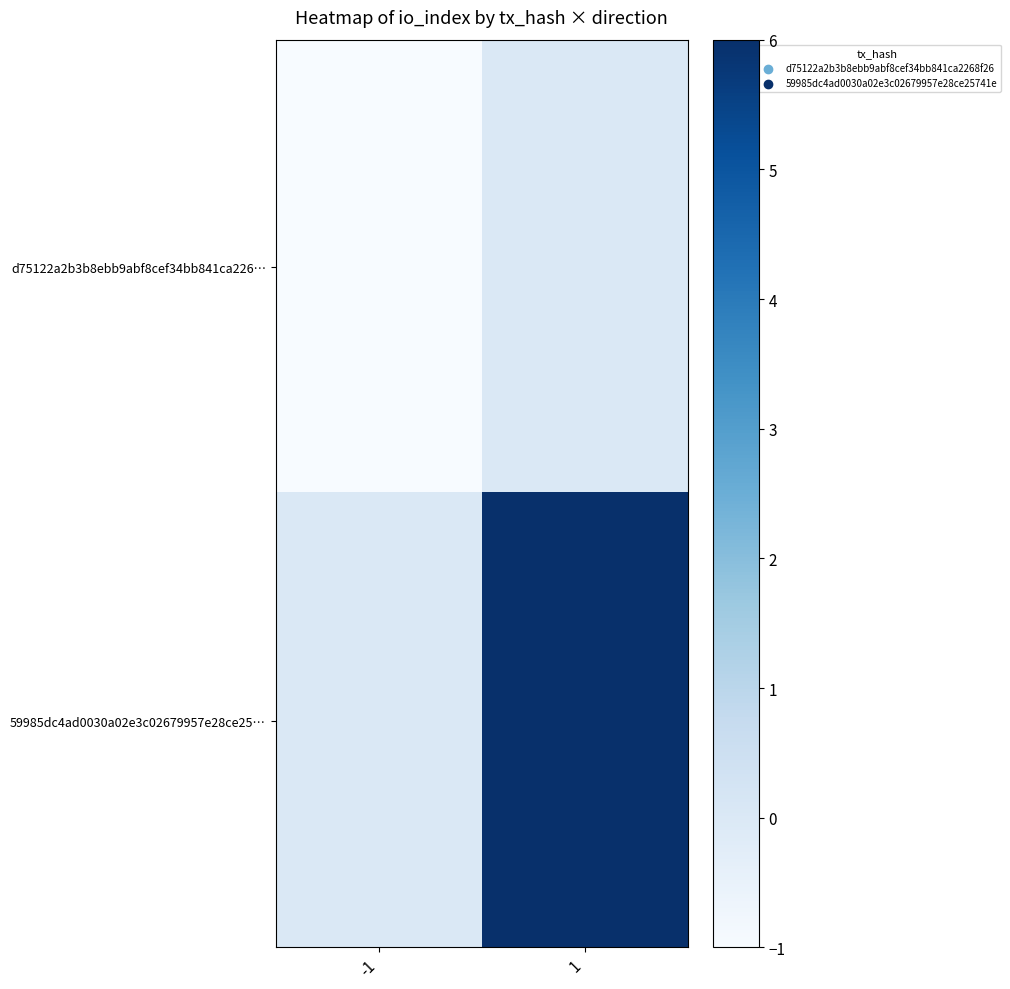

Which series has the largest range (max minus min)?

59985dc4ad0030a02e3c02679957e28ce25…